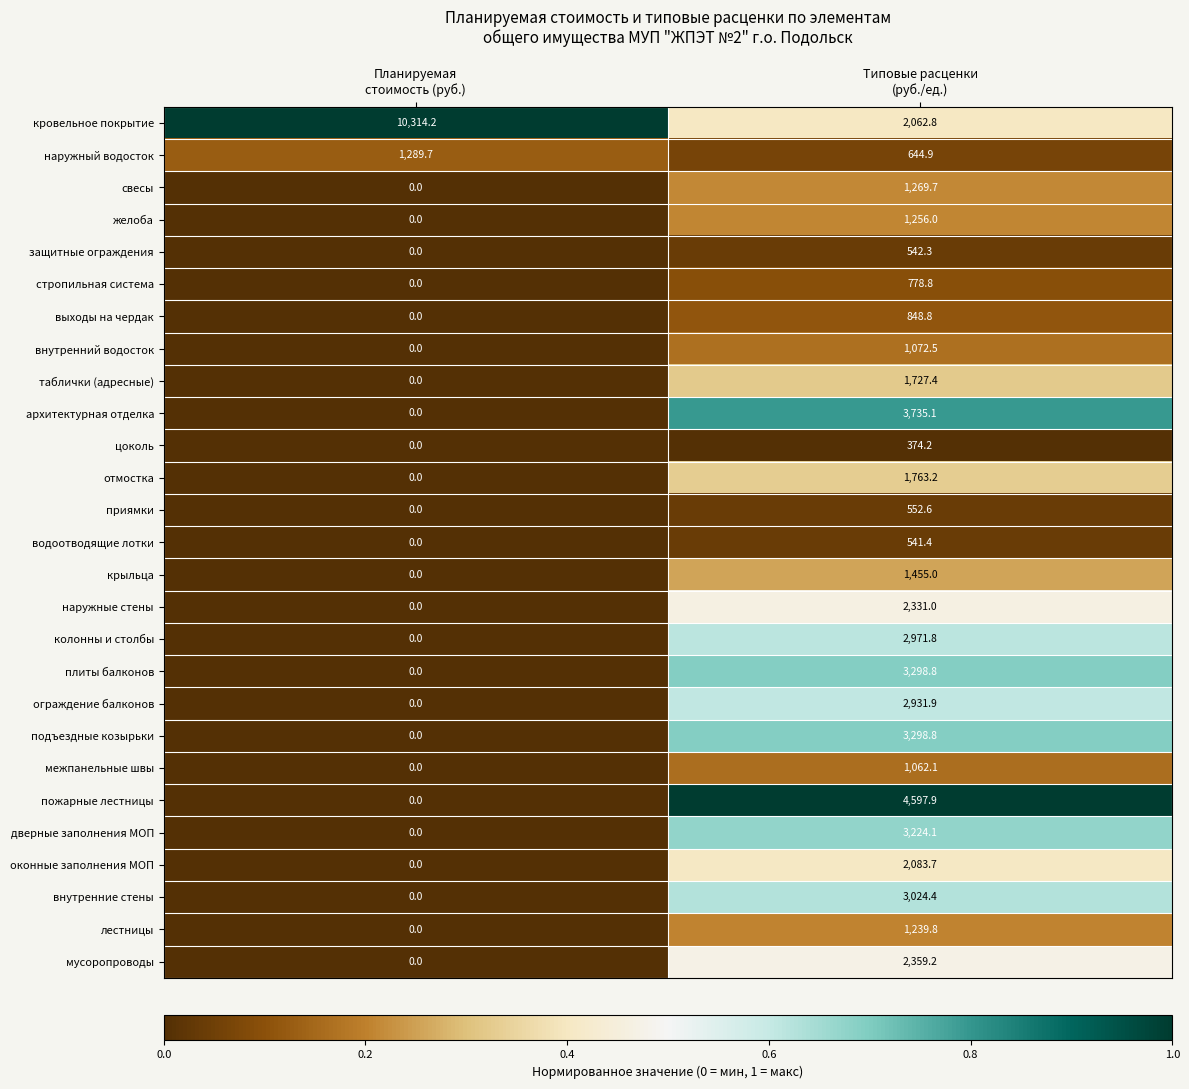

What is the average value of the водоотводящие лотки series?

270.7